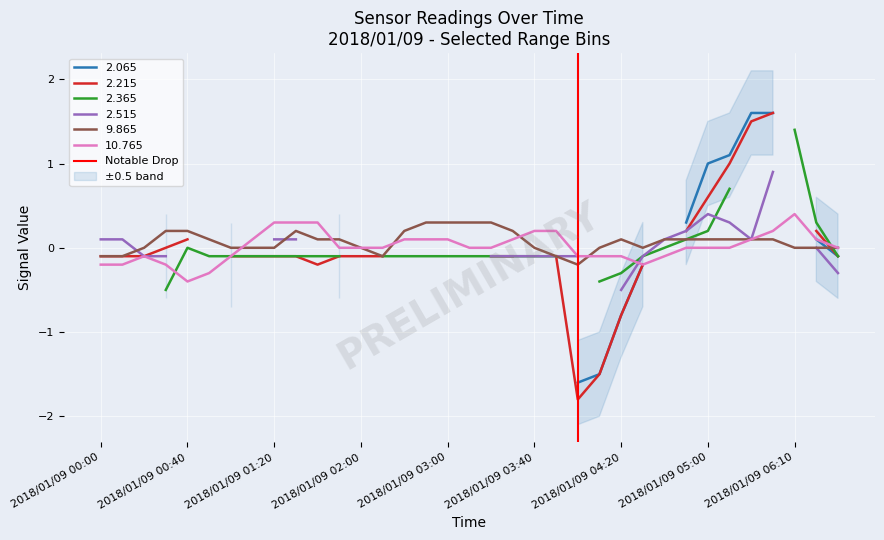

What is the lowest value of the 10.765 series?

-0.4